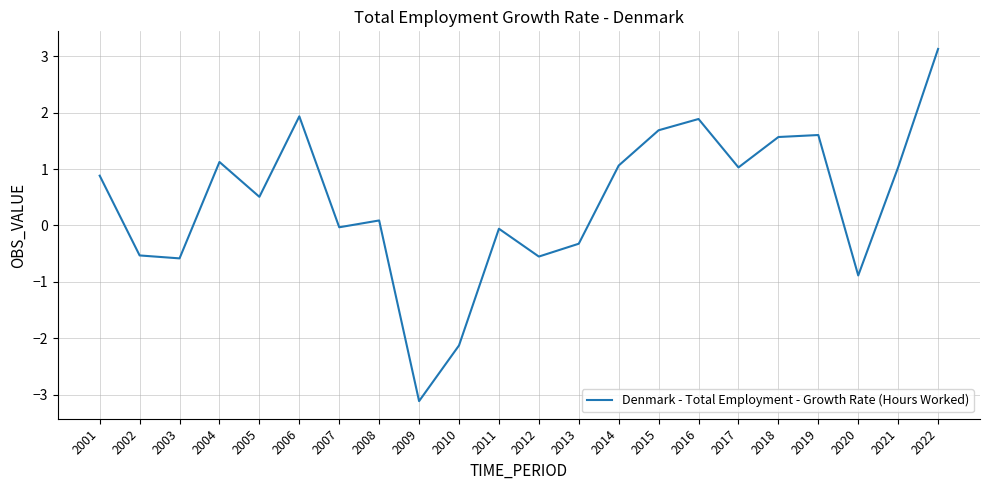

How many interior local valleys (lower than both neighbors) does the data have?

7